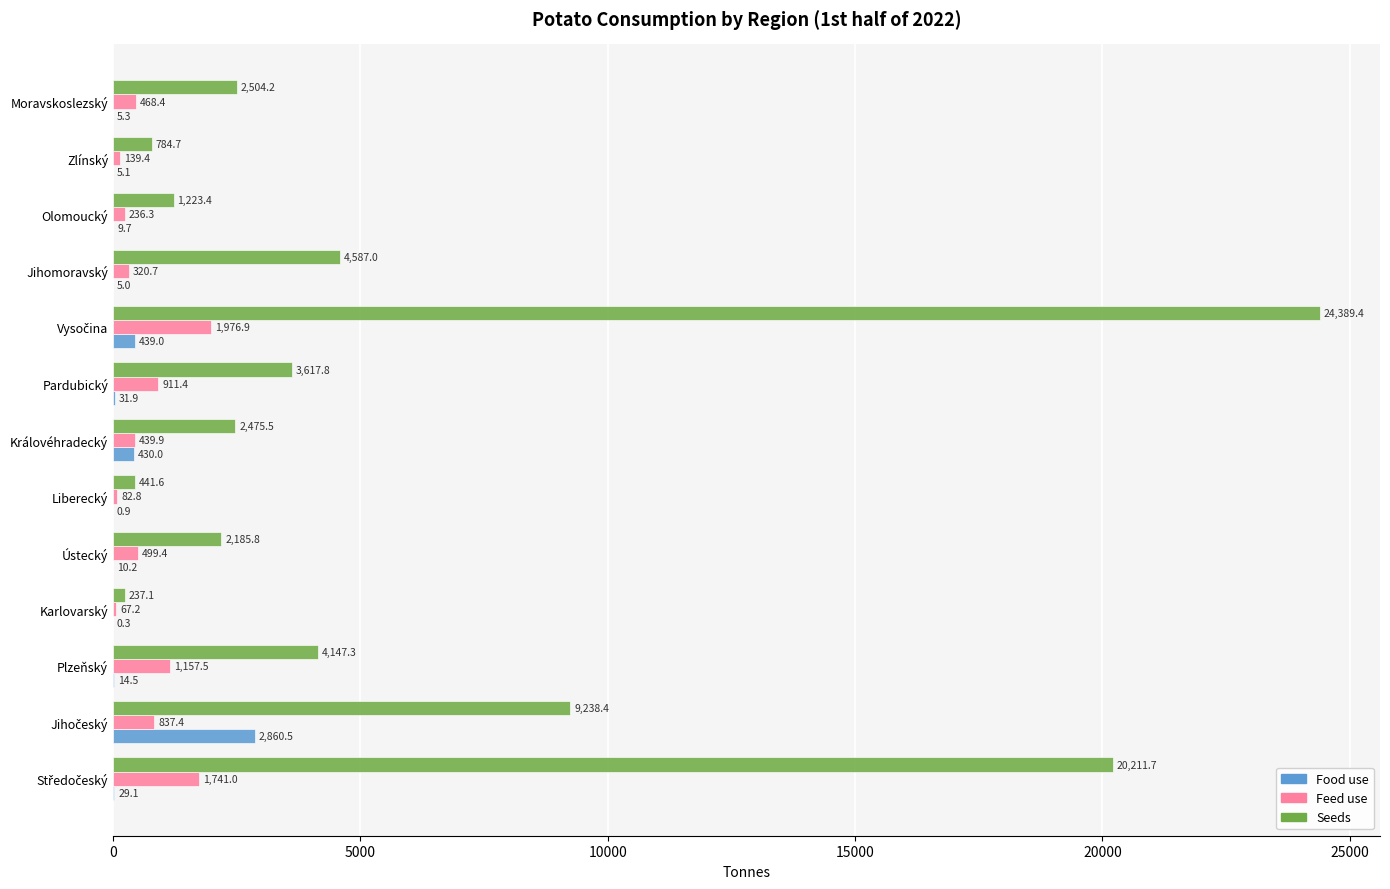

Is it true that Seeds equals 8034.7 at Jihomoravský?

False